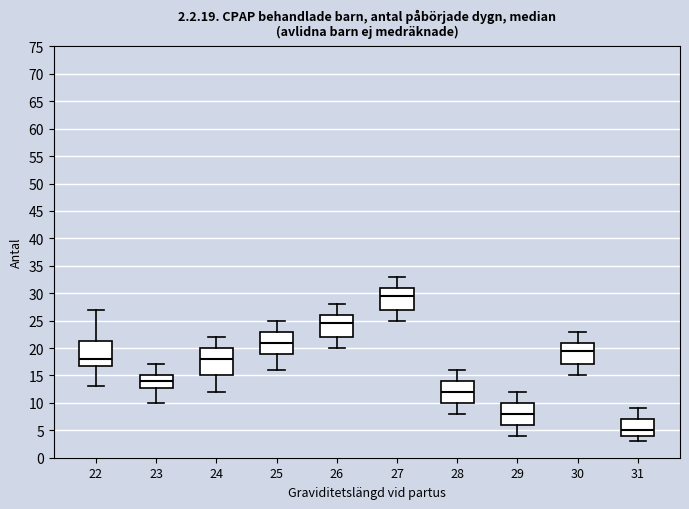

Which box has the lowest median line?

31